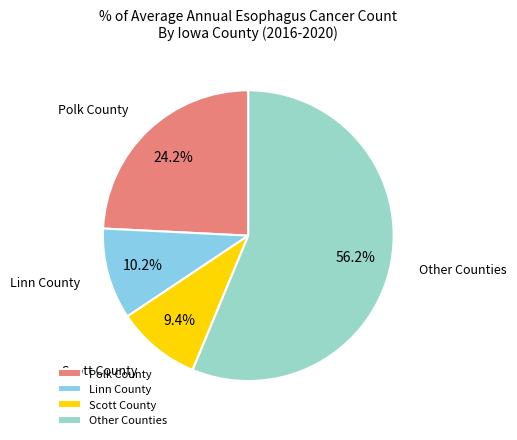

Which has a higher value, Other Counties or Polk County?

Other Counties